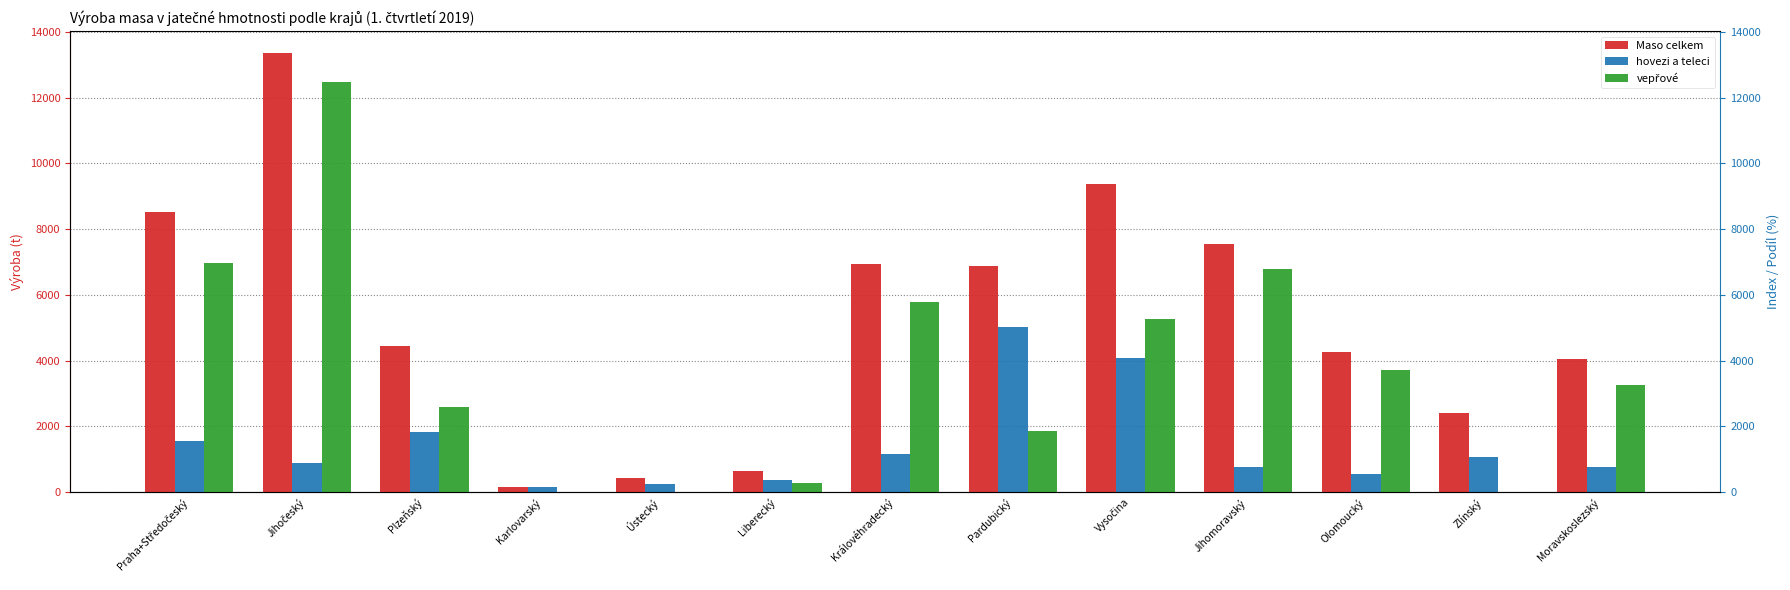

At how many categories does at least one series exceed 12483?

1